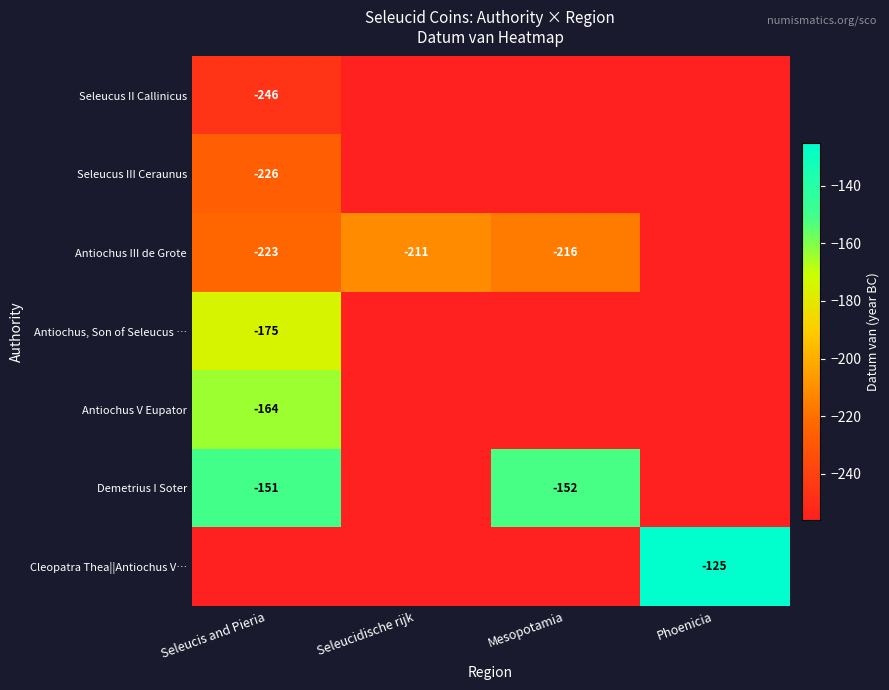

The value of Cleopatra Thea||Antiochus V… at Phoenicia is -168. True or false?

False